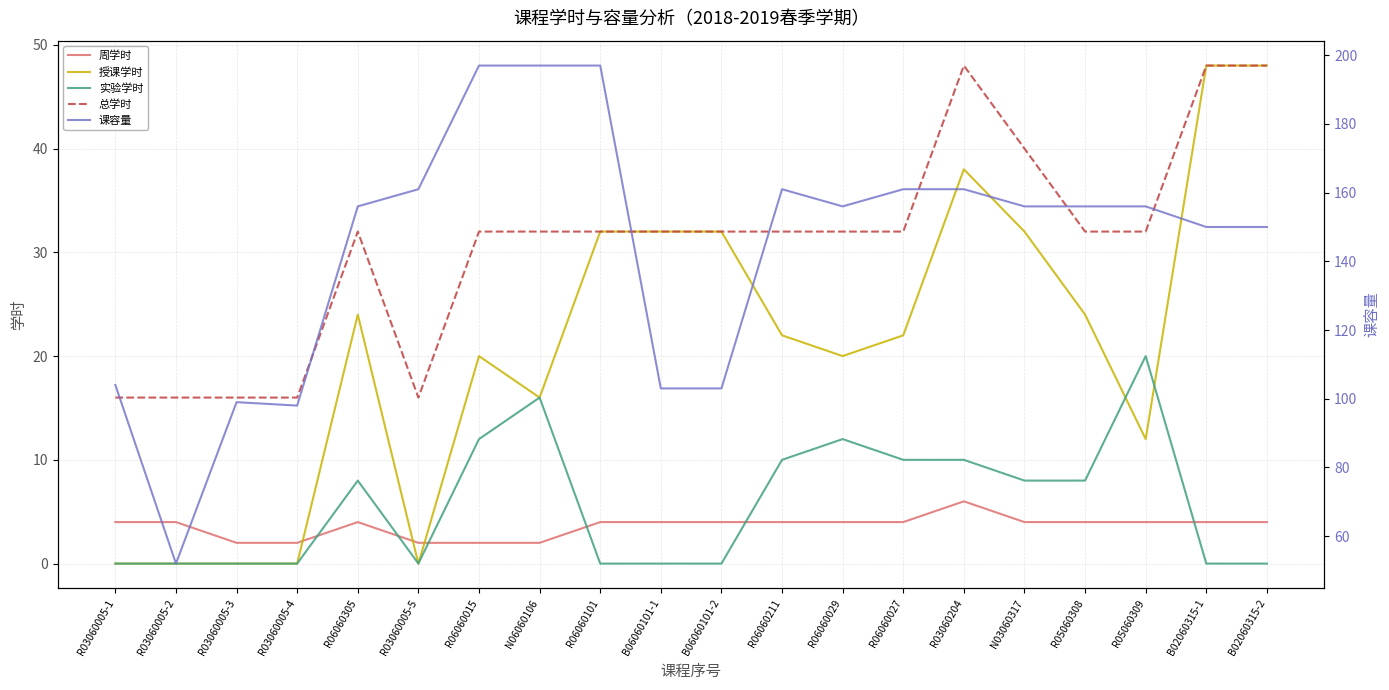

Which series has the largest range (max minus min)?

课容量